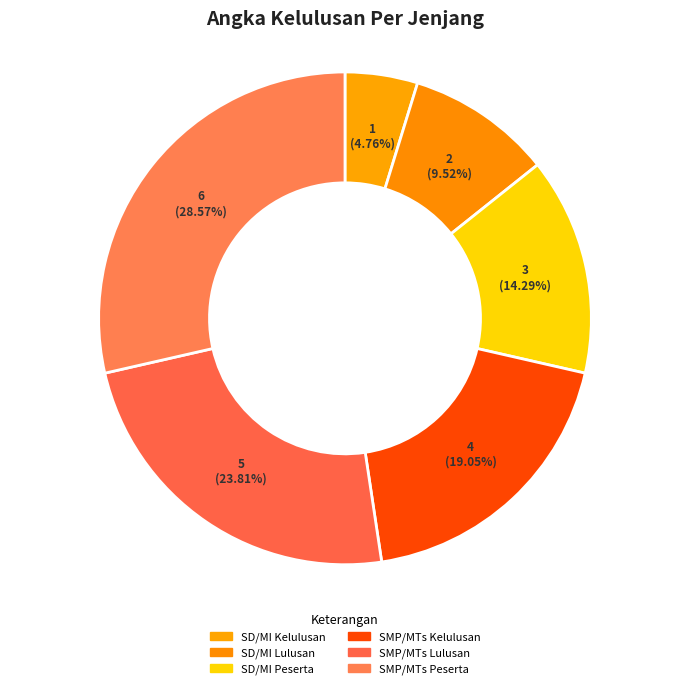

Is there any slice that represents more than half of the pie?

No